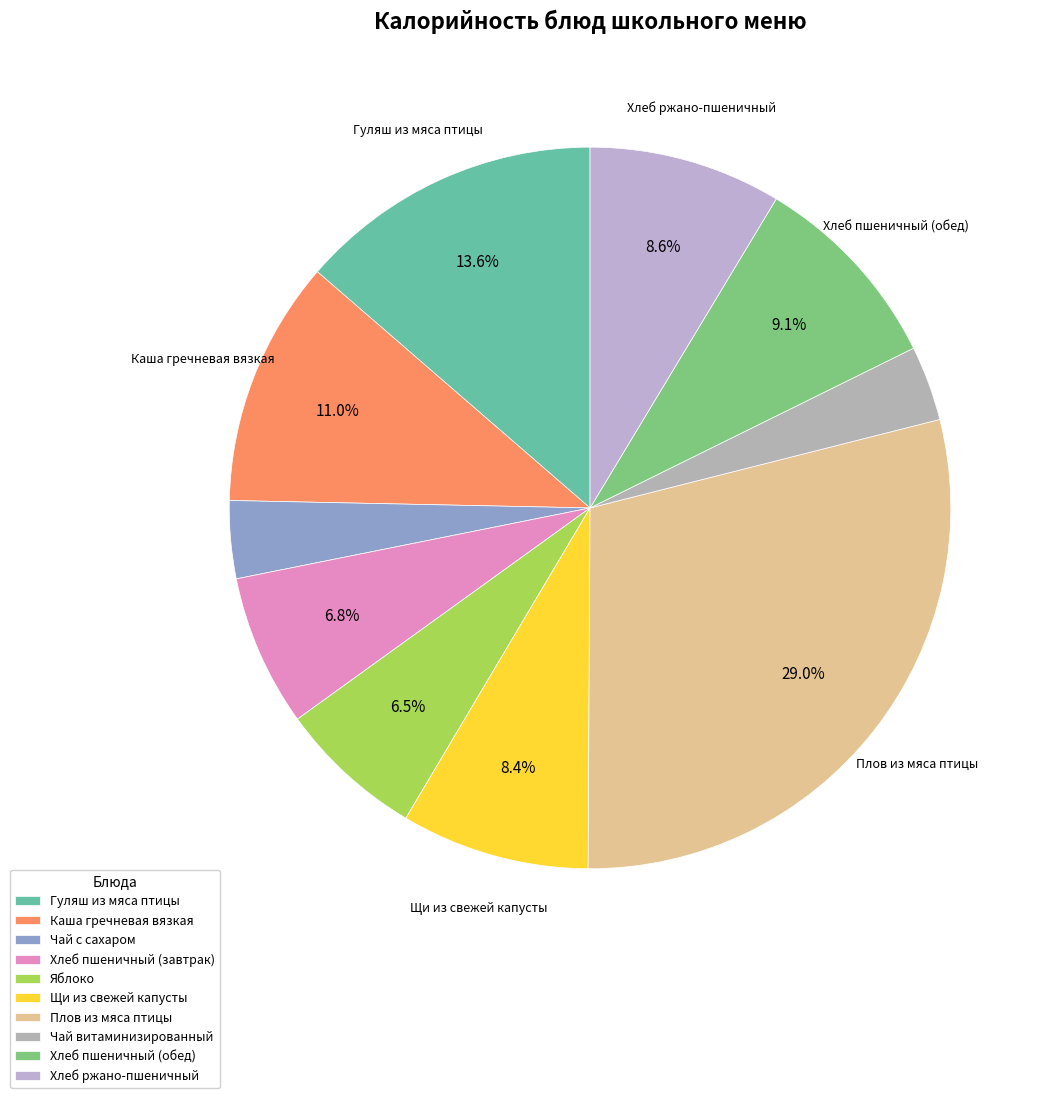

Is it true that Плов из мяса птицы is 29% of the pie?

True